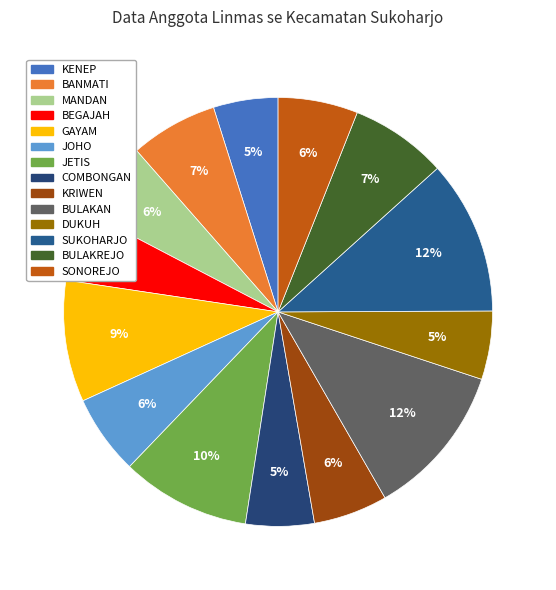

Count the number of slices in the pie.

14